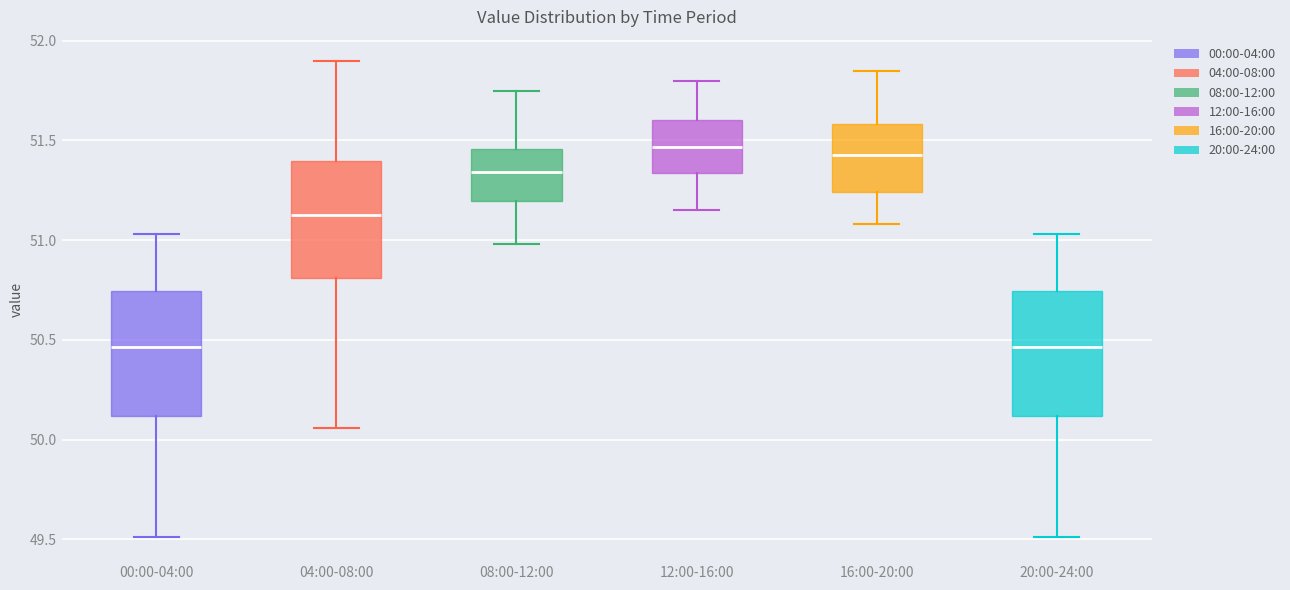

Reading left to right, read every box against the y-axis: the position of its median line, the range the box covers, and the ends of its whiskers. The values are not printed on the chart, so give them approximately, as read against the axis.

00:00-04:00: median 50.45, box 50.10 to 50.75, whiskers 49.50 to 51.05
04:00-08:00: median 51.15, box 50.80 to 51.40, whiskers 50.05 to 51.90
08:00-12:00: median 51.35, box 51.20 to 51.45, whiskers 51.00 to 51.75
12:00-16:00: median 51.45, box 51.35 to 51.60, whiskers 51.15 to 51.80
16:00-20:00: median 51.45, box 51.25 to 51.60, whiskers 51.10 to 51.85
20:00-24:00: median 50.45, box 50.10 to 50.75, whiskers 49.50 to 51.05